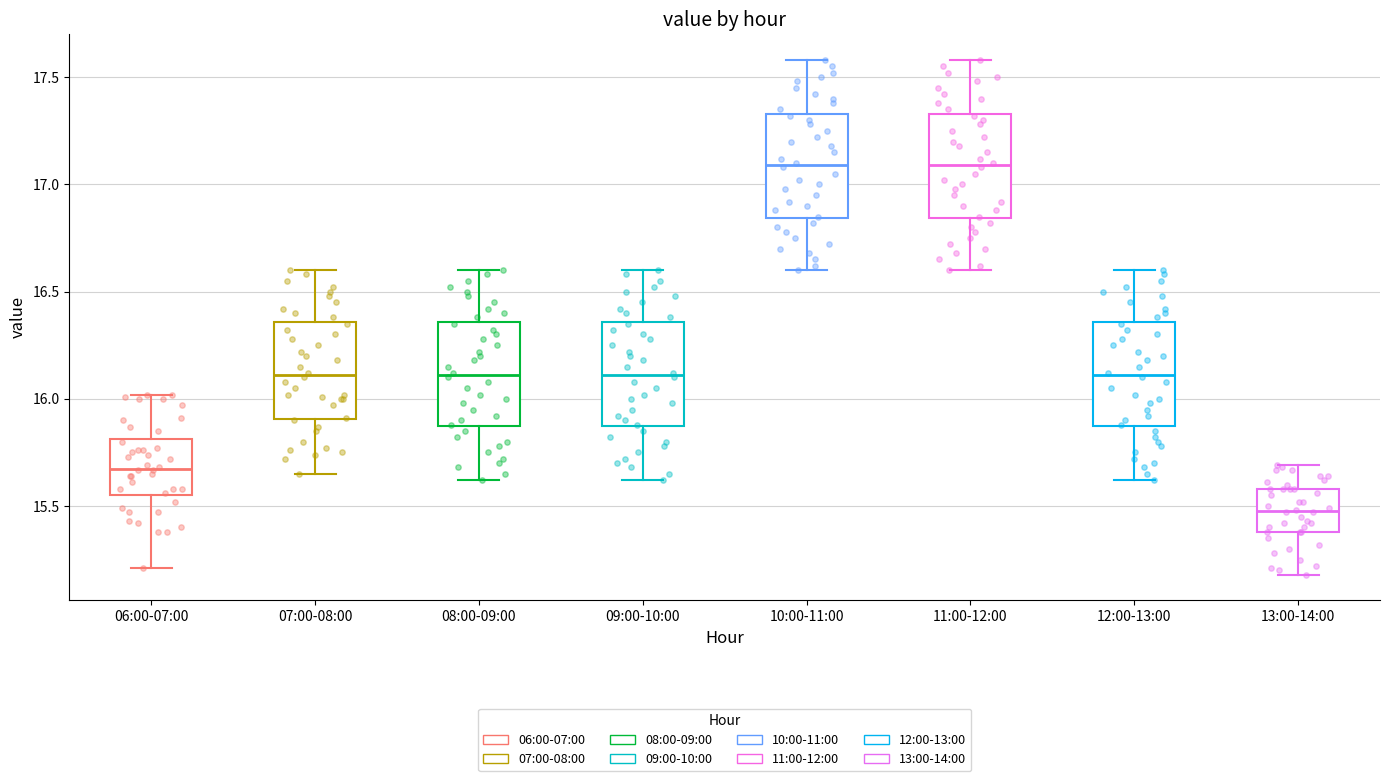

Where does the upper whisker of the box for 06:00-07:00 end on the y-axis? The values are not printed on the chart, so give them approximately, as read against the axis.

16.00